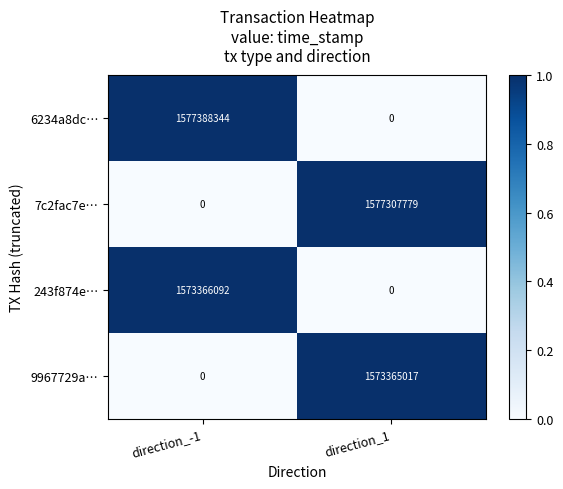

What is the total value across all series at direction_1?

3150672796